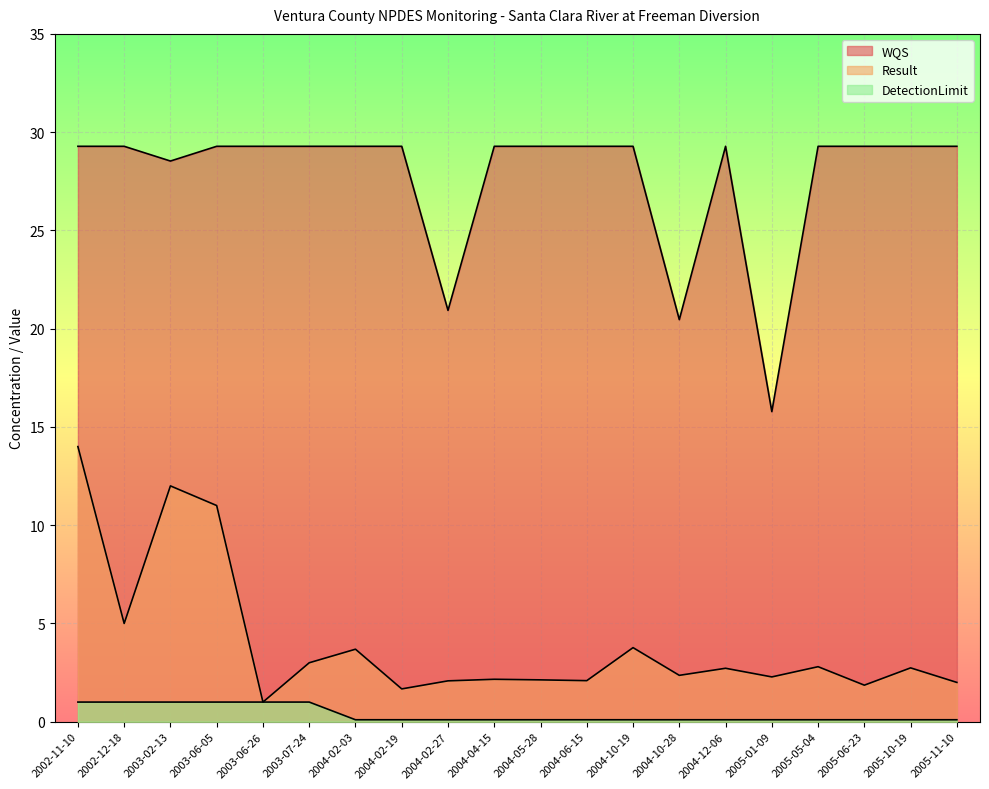

Reading left to right, extract all data points from this chart.

Result: 14.0	5.0	12.0	11.0	1.0	3.0	3.7	1.7	2.1	2.2	2.1	2.1	3.8	2.4	2.7	2.3	2.8	1.9	2.7	2.0
WQS: 29.3	29.3	28.5	29.3	29.3	29.3	29.3	29.3	20.9	29.3	29.3	29.3	29.3	20.5	29.3	15.8	29.3	29.3	29.3	29.3
DetectionLimit: 1.0	1.0	1.0	1.0	1.0	1.0	0.1	0.1	0.1	0.1	0.1	0.1	0.1	0.1	0.1	0.1	0.1	0.1	0.1	0.1